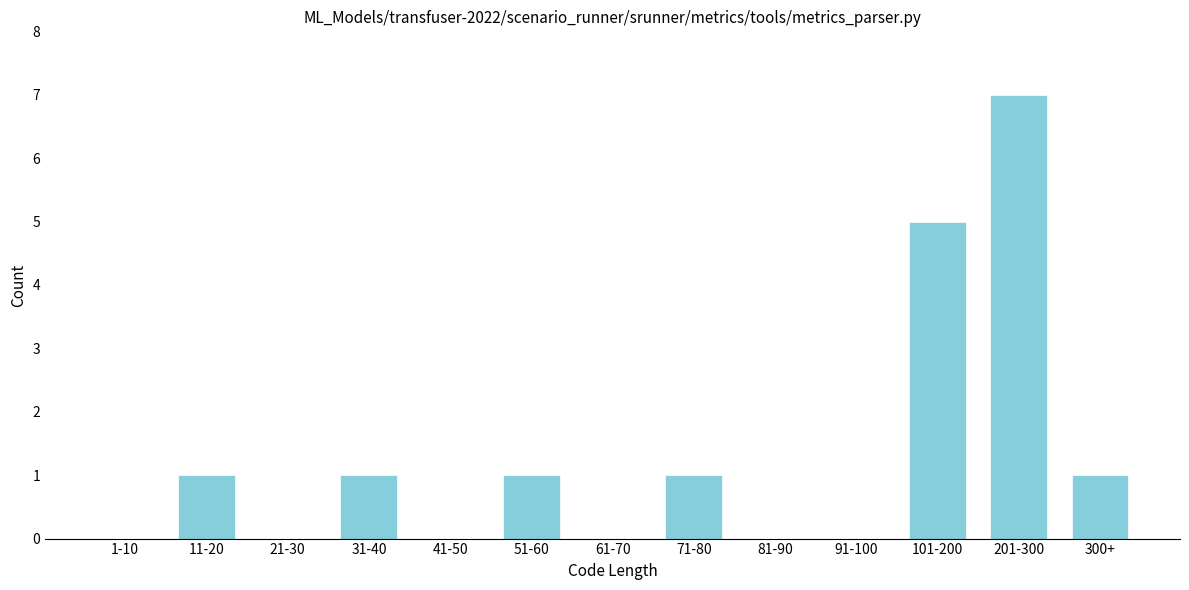

Reading left to right, transcribe all the data shown in this chart.

1-10=0	11-20=1	21-30=0	31-40=1	41-50=0	51-60=1	61-70=0	71-80=1	81-90=0	91-100=0	101-200=5	201-300=7	300+=1